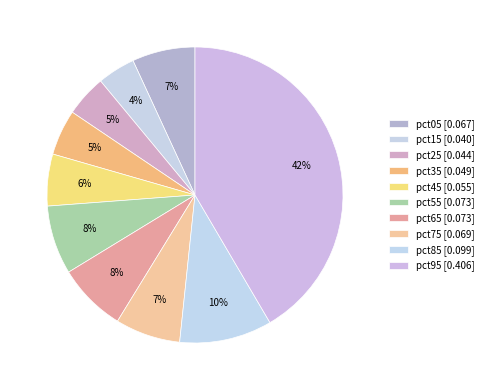

Which slice is the smallest?

pct15